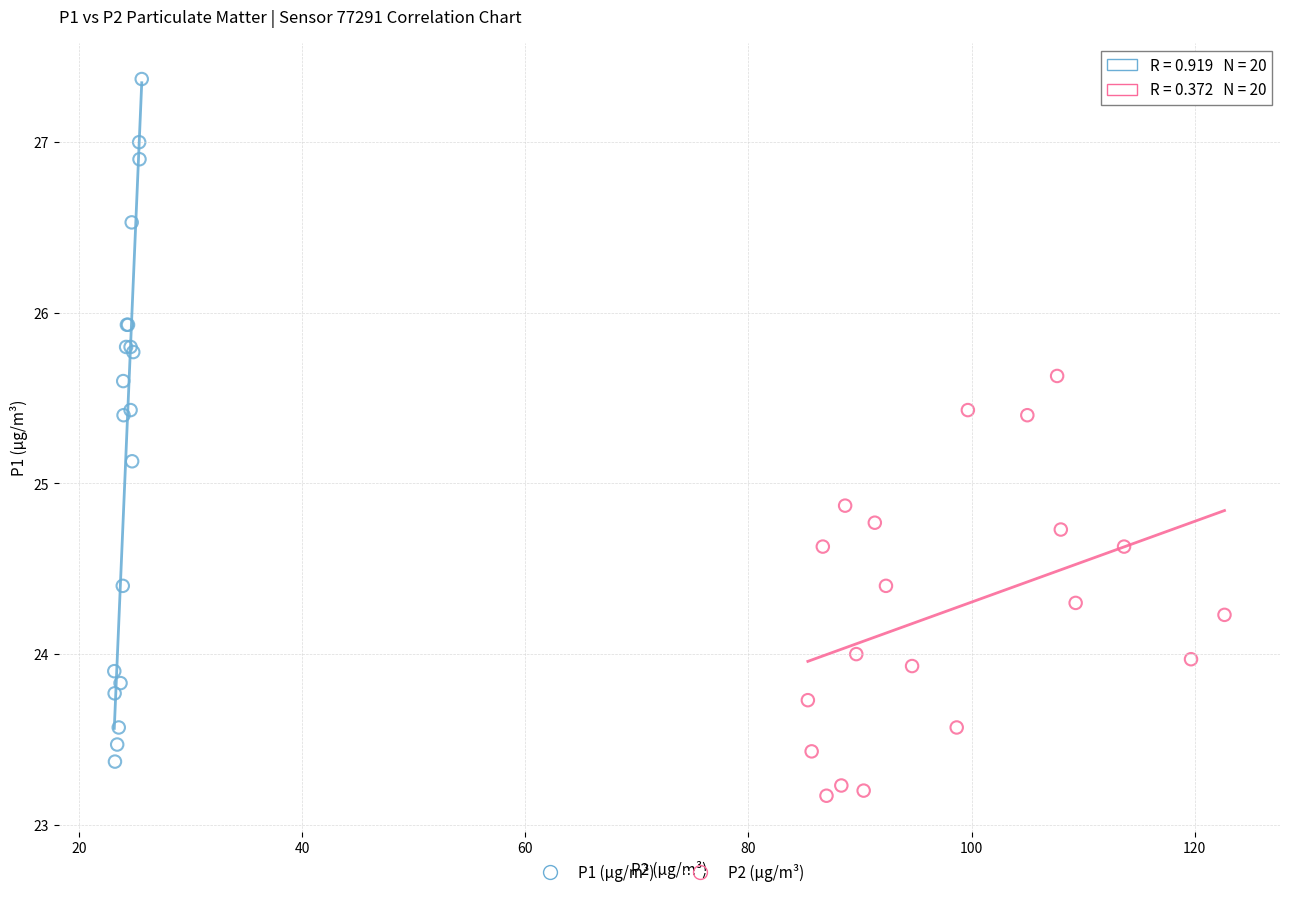

Which series contains the highest Y value?

P1 (µg/m³)